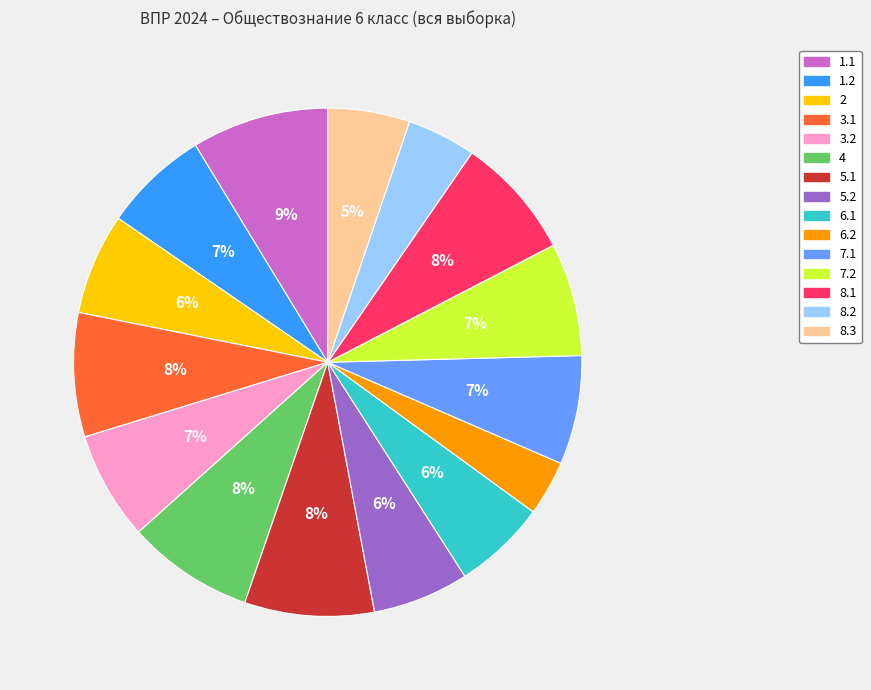

Do 7.2 and 5.1 together represent more than half of the pie?

No